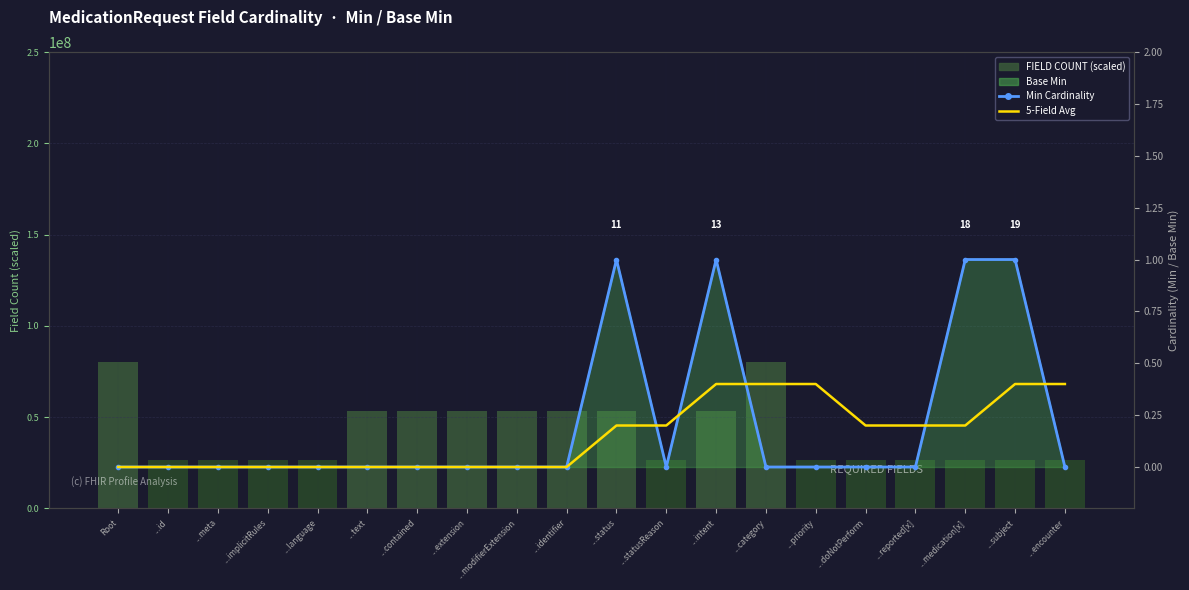

What position from the left is ...status?

11